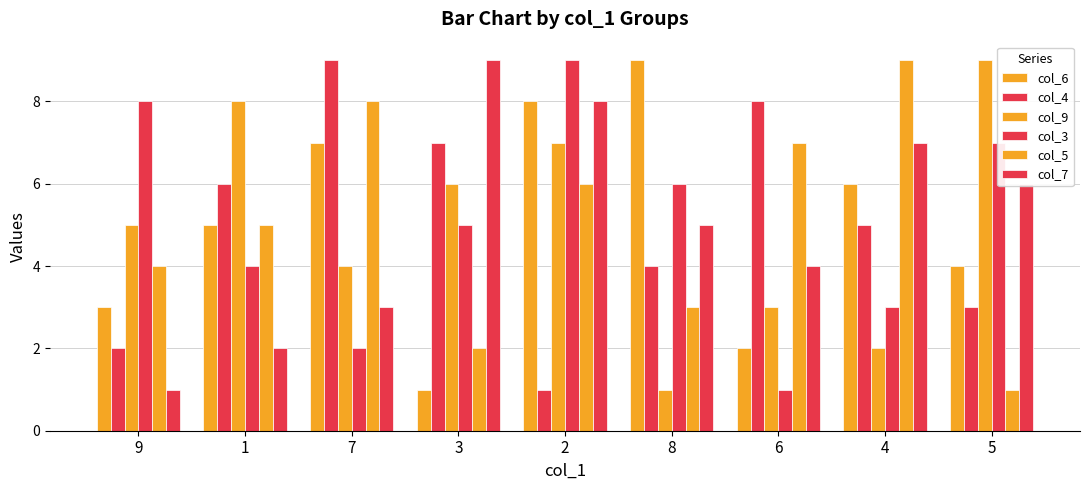

List the labels in order of col_6 value, largest first.

8, 2, 7, 4, 1, 5, 9, 6, 3